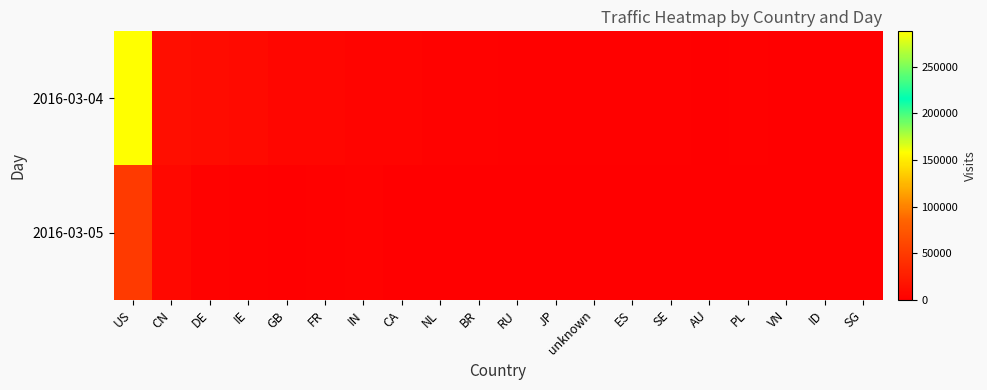

Between IN and SE, which is larger?

IN